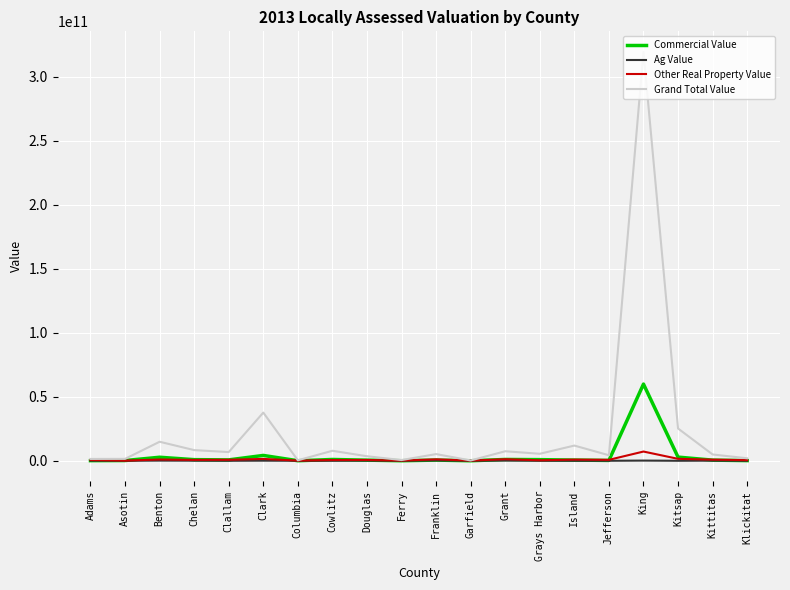

Which label corresponds to the largest value in the chart?

King